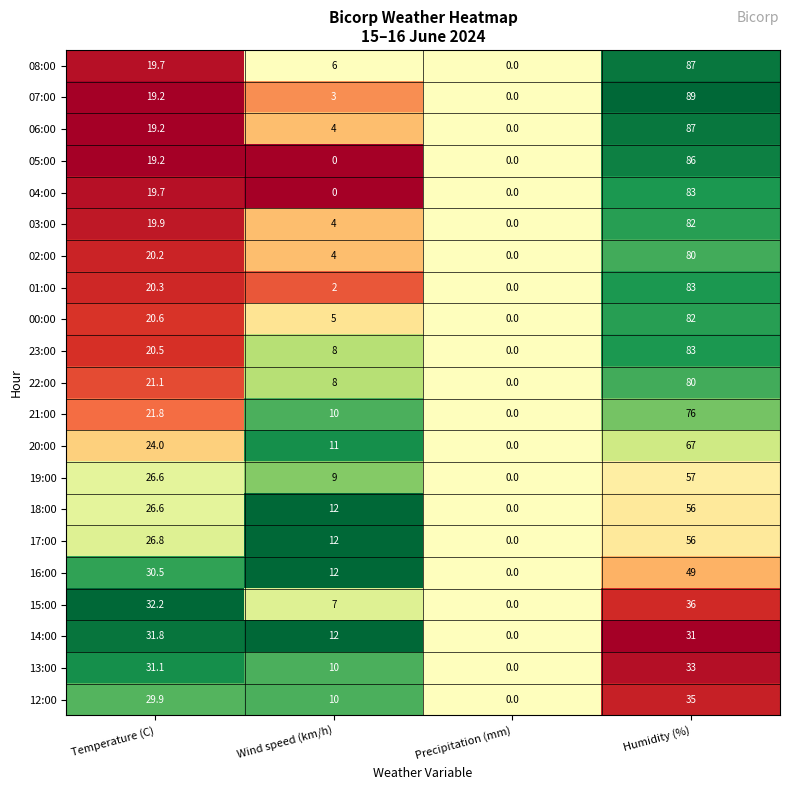

What is the difference between the maximum and minimum values in the 22:00 series?

80.0